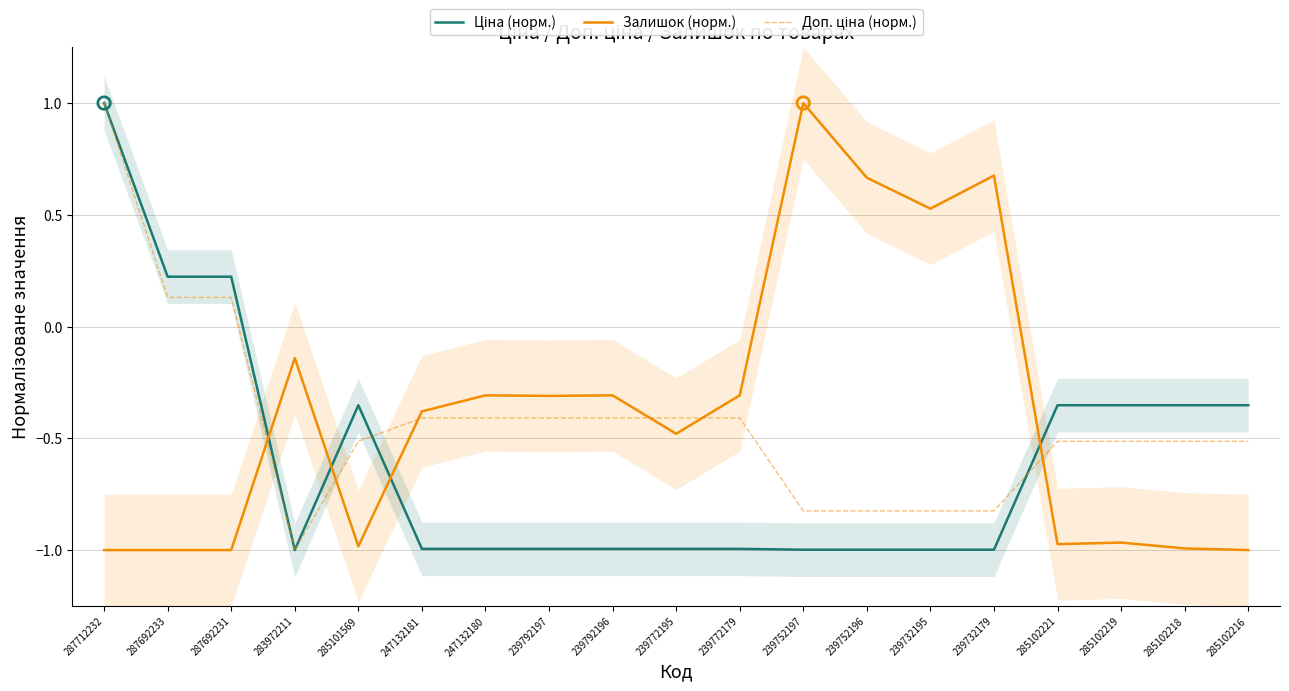

What is the total value across all series at 287712232?

1.0